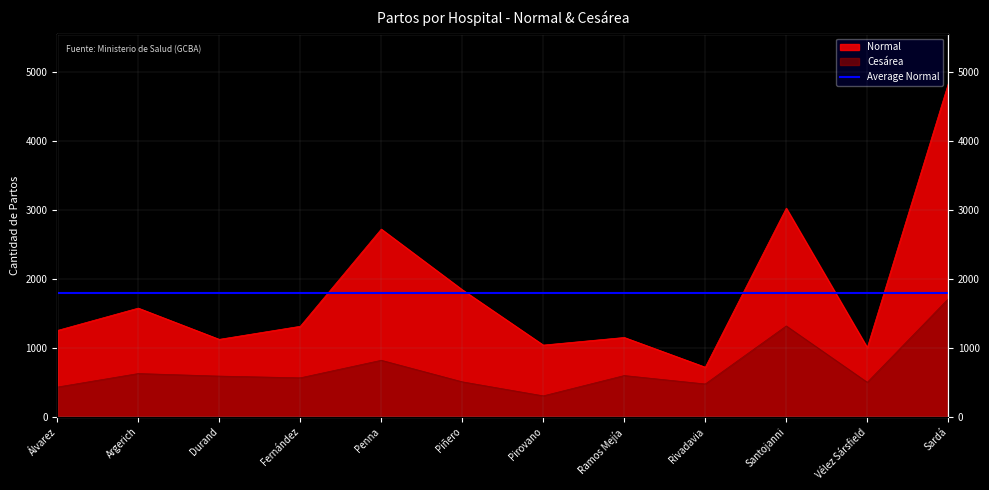

Count the number of categories in the chart.

12